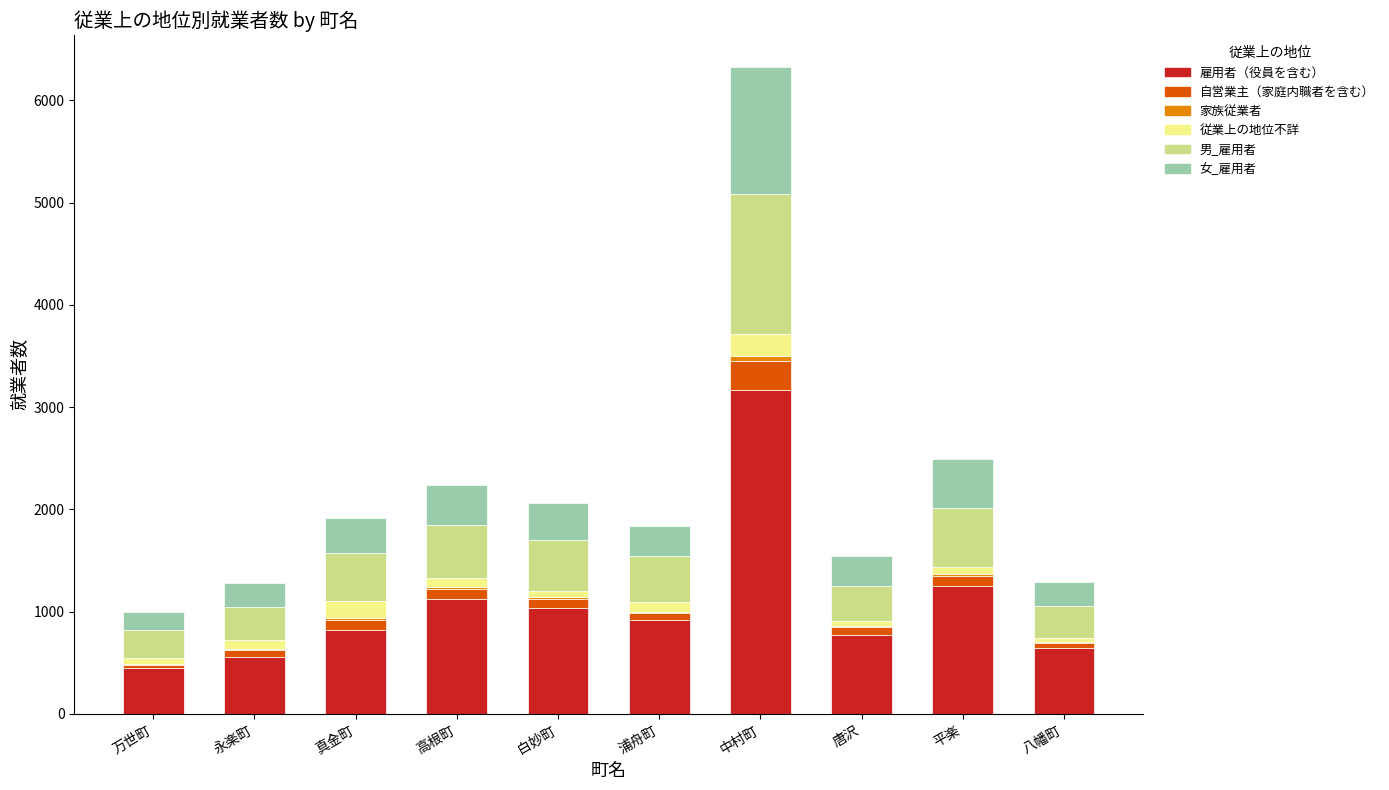

At which category is the sum across all series the highest?

中村町